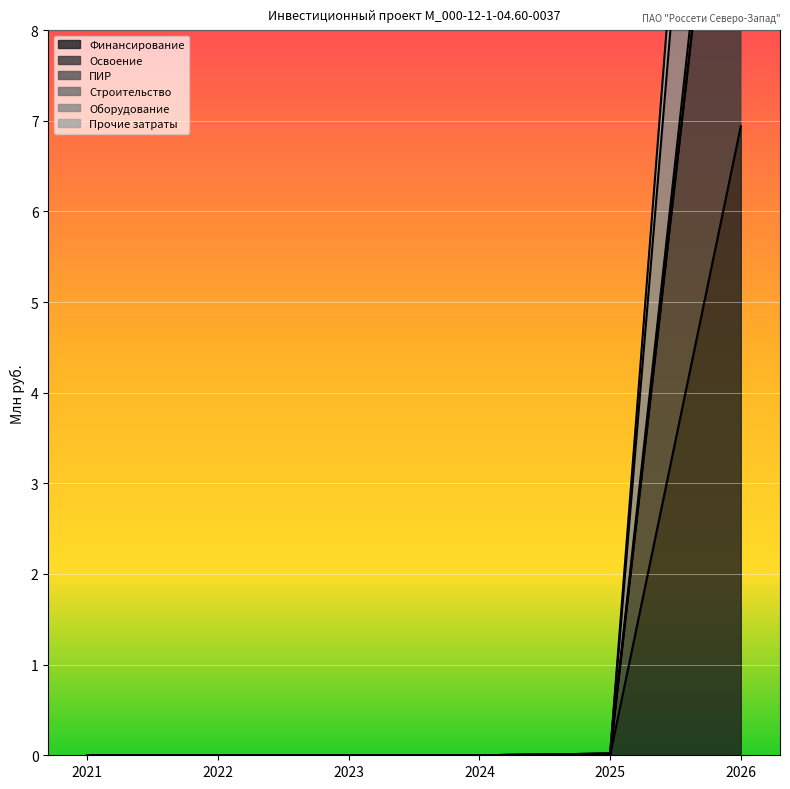

Which series has the largest total across all categories?

Строительство